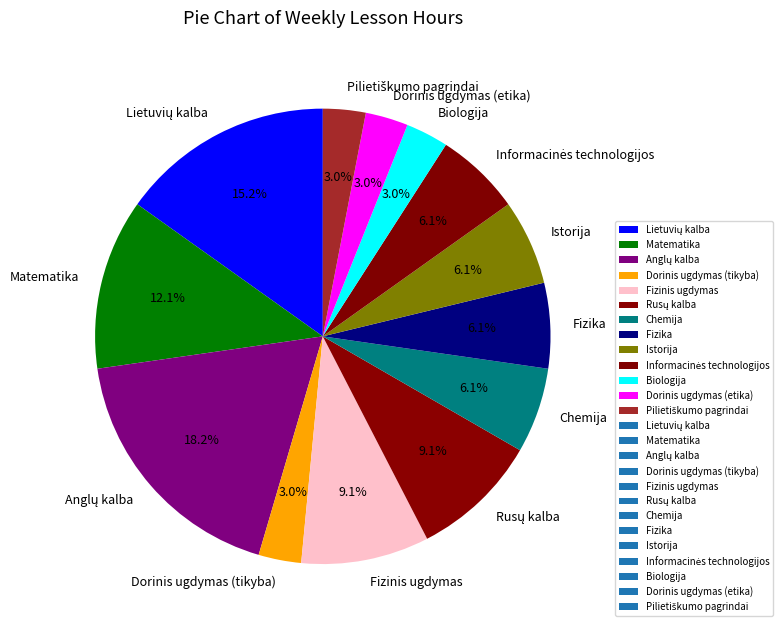

Is there any slice that represents more than half of the pie?

No